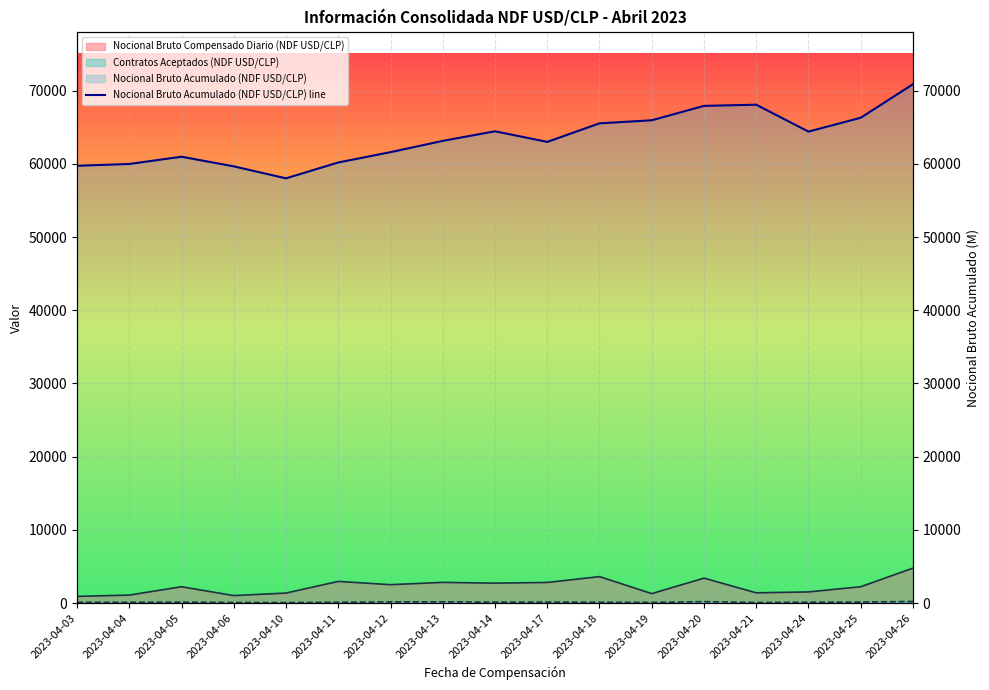

True or false: the data shows 58015.4 at 2023-04-10.

True